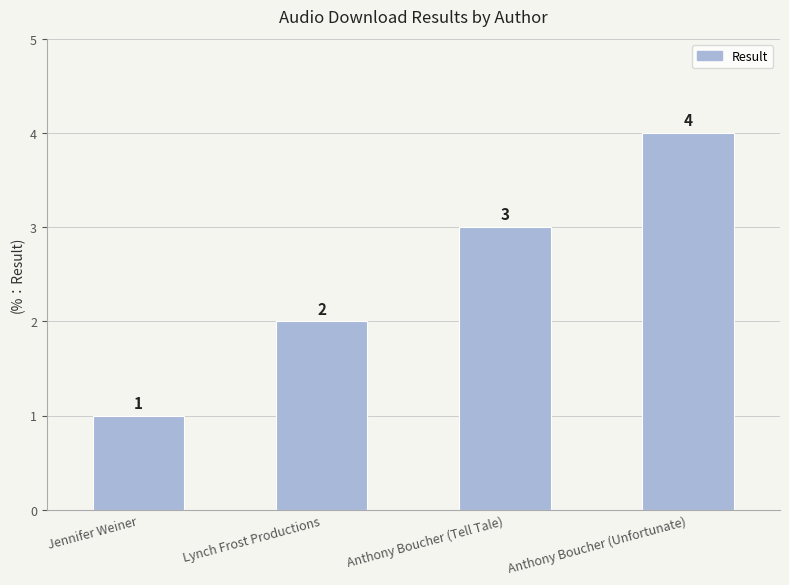

What is the change in value from Anthony Boucher (Tell Tale) to Anthony Boucher (Unfortunate)?

+1